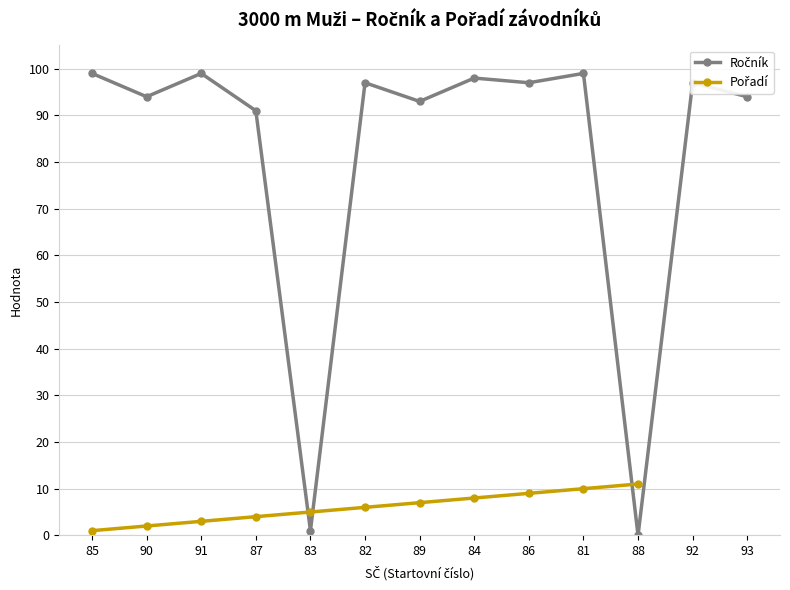

What is the label of the 6th point from the right?

84